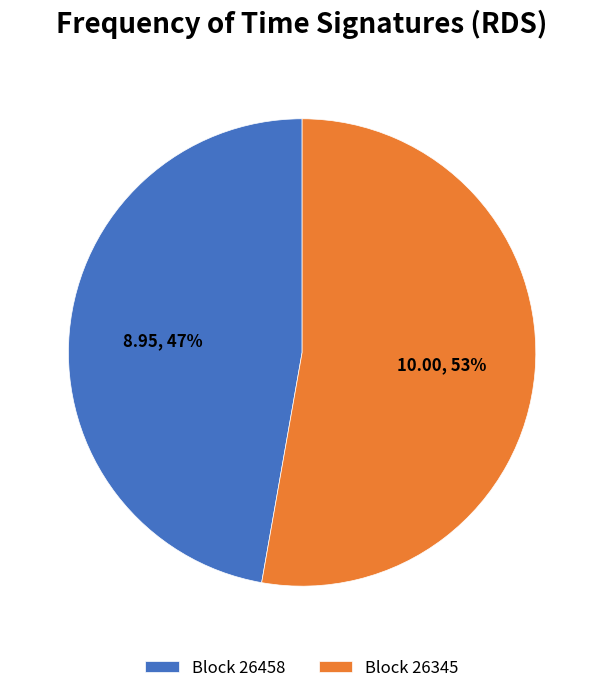

Between Block 26345 and Block 26458, which is larger?

Block 26345